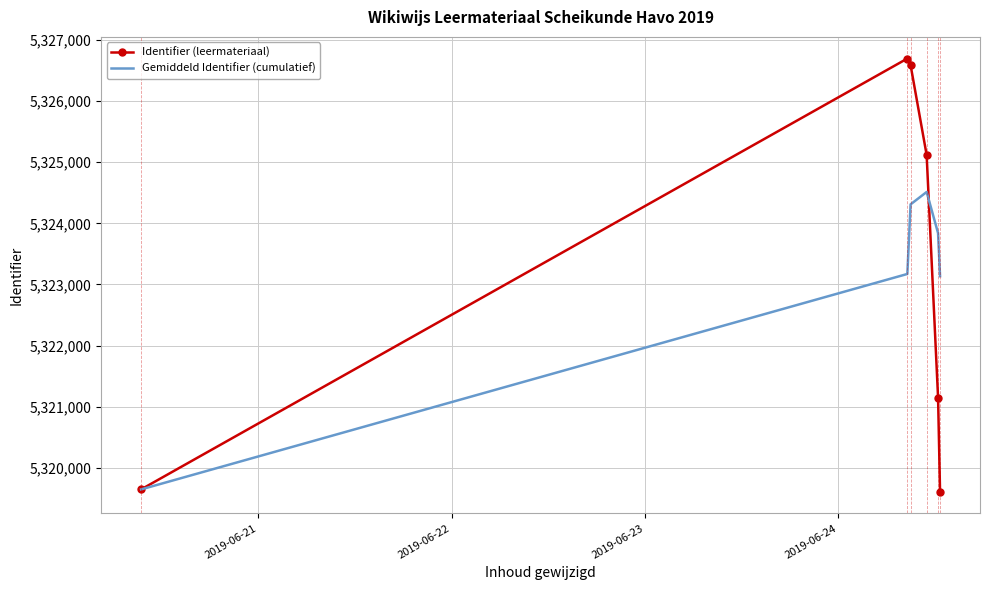

Which series has the largest range (max minus min)?

Identifier (leermateriaal)